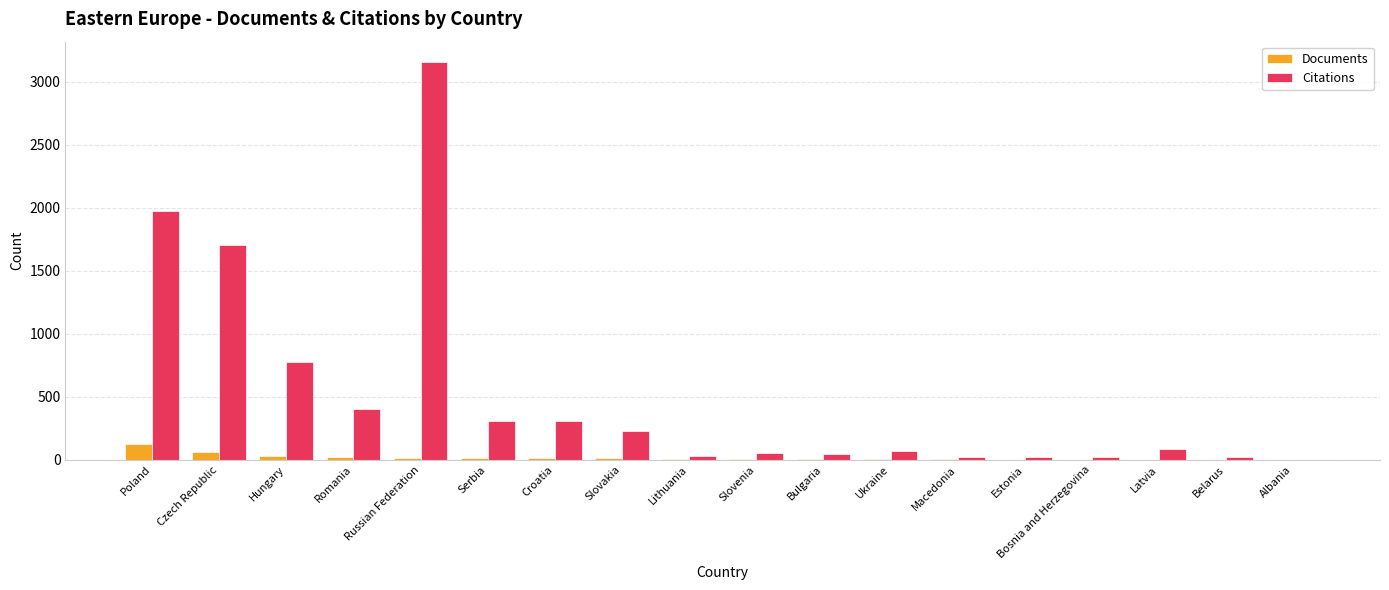

What is the sum of all Citations values?

9249